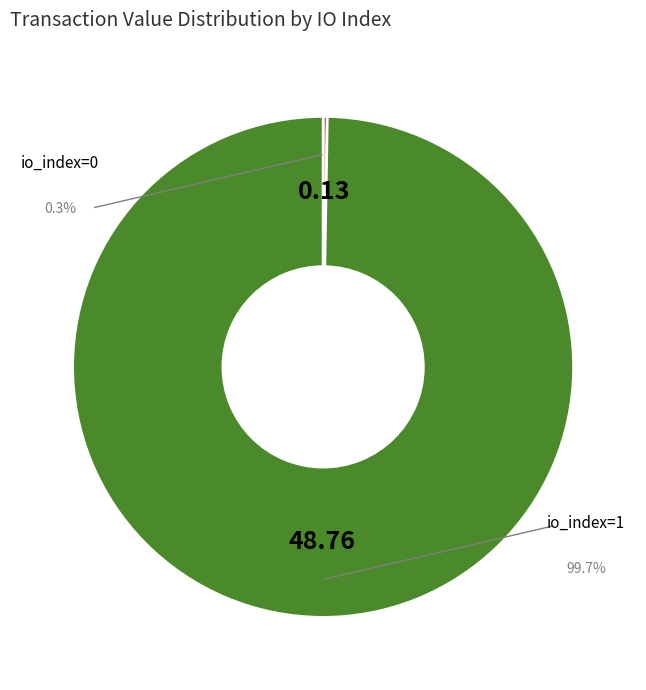

Which category has the smallest portion of the pie?

io_index=0